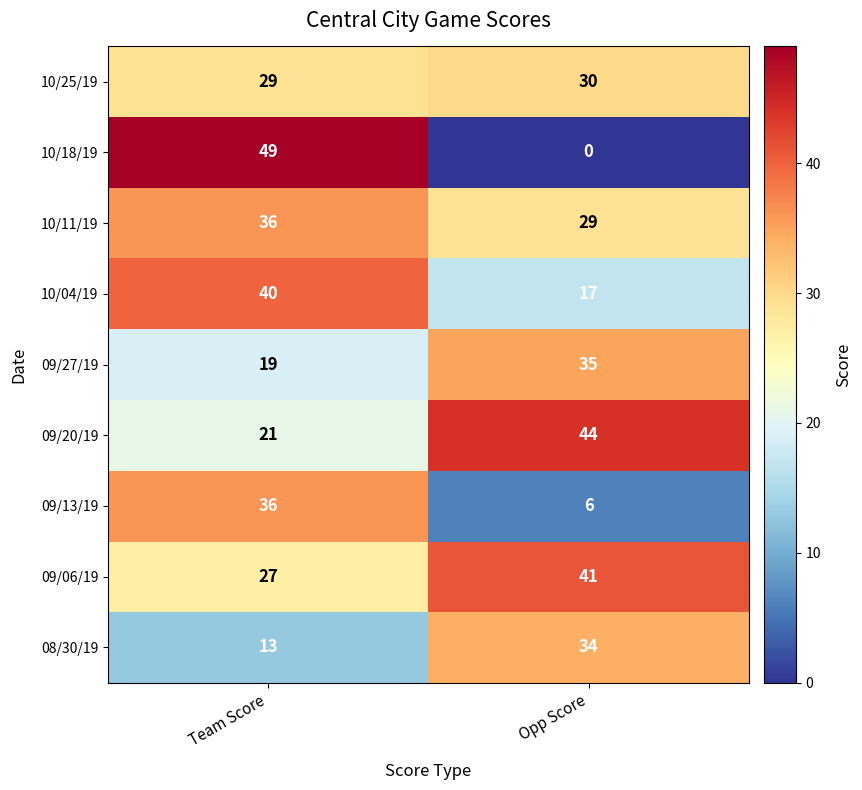

What is the sum of all 09/13/19 values?

42